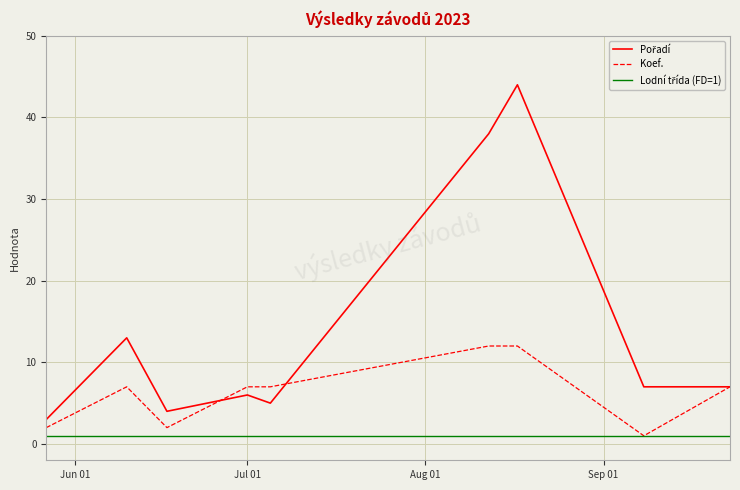

What is the greatest value displayed?

44